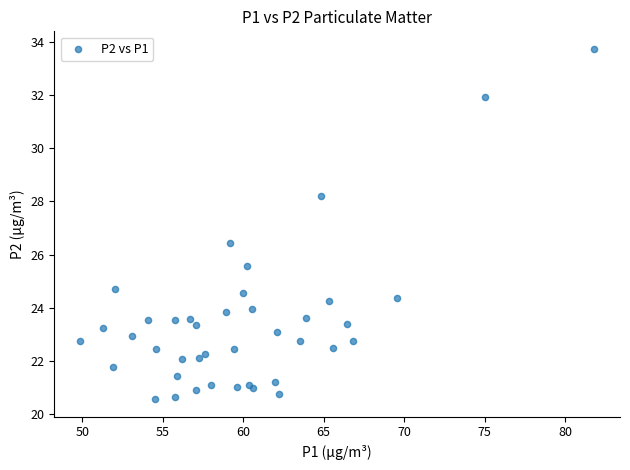

What Y value in the scatter plot is closest to 27?

26.4